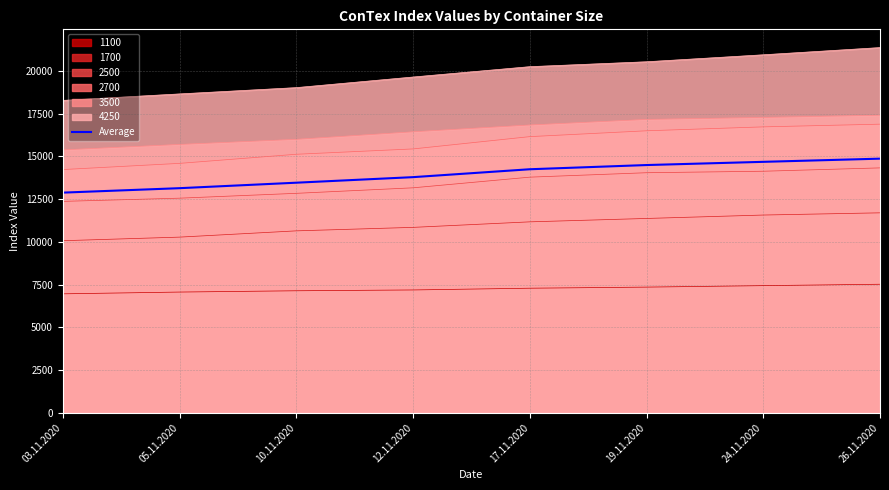

Which category has the lowest value across all series?

03.11.2020